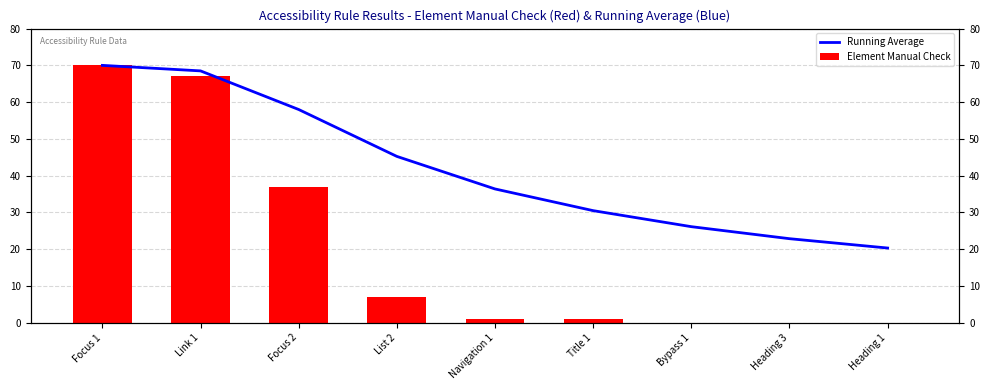

What is the total value across all series at List 2?

52.2